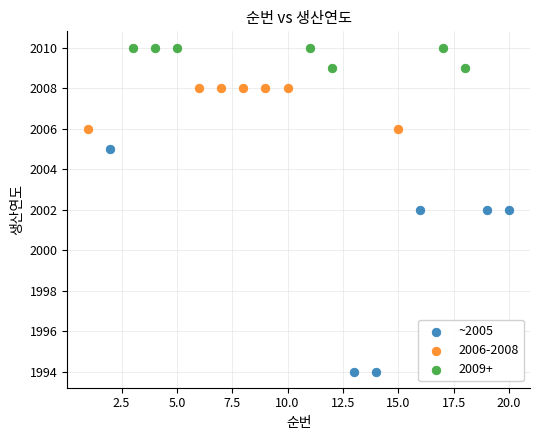

Which series reaches the minimum Y coordinate?

~2005